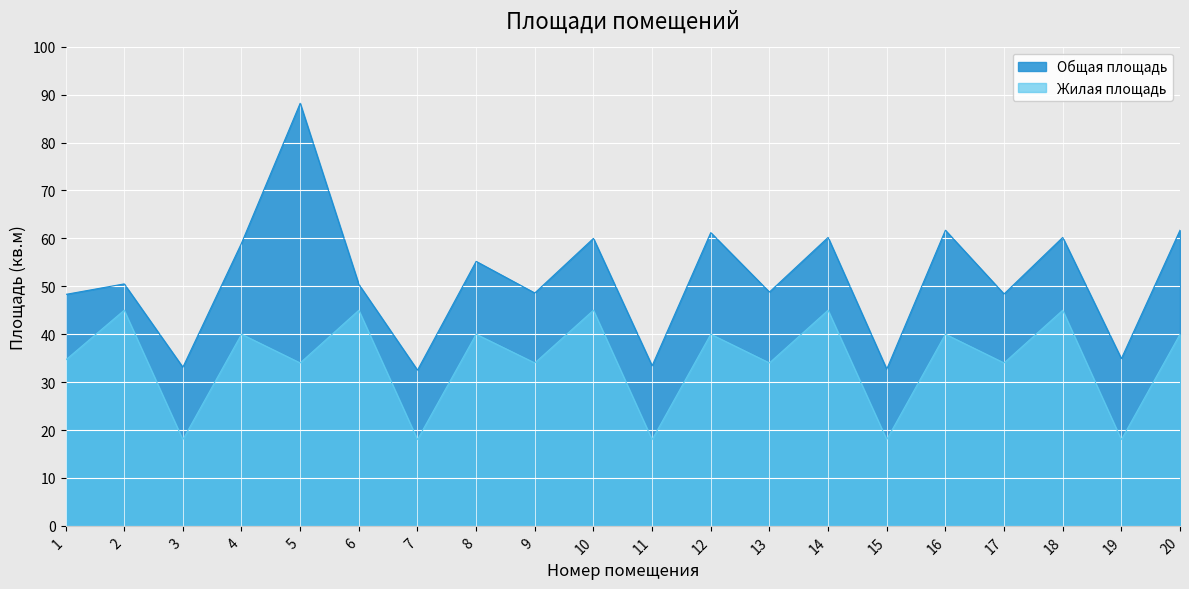

Which series has the largest total across all categories?

Общая площадь